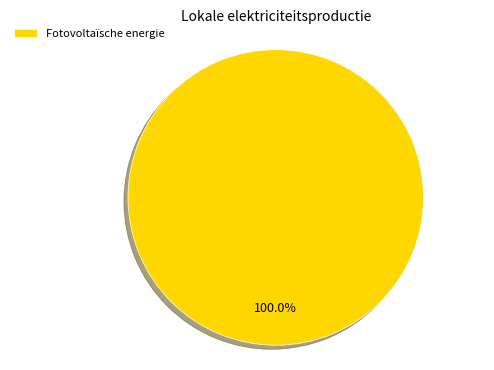

Rank the categories by value from highest to lowest.

Fotovoltaïsche energie